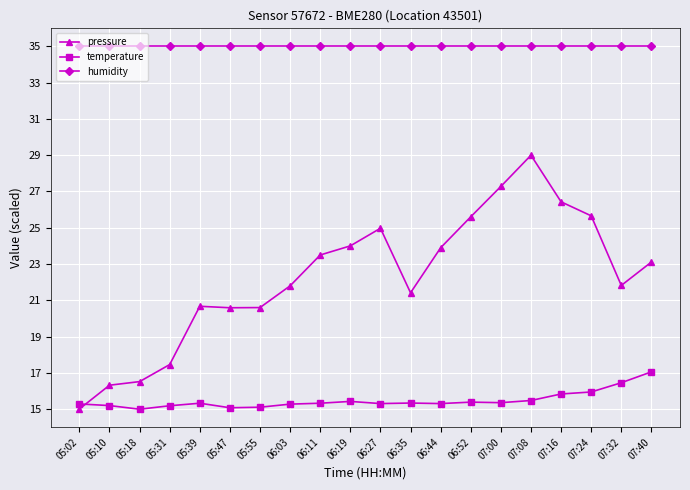

What is the minimum value shown in the chart?

15.0